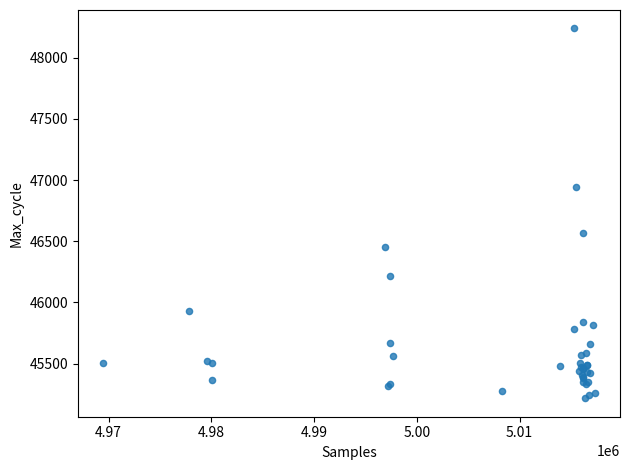

What Y value in the scatter plot is closest to 46727?

46567